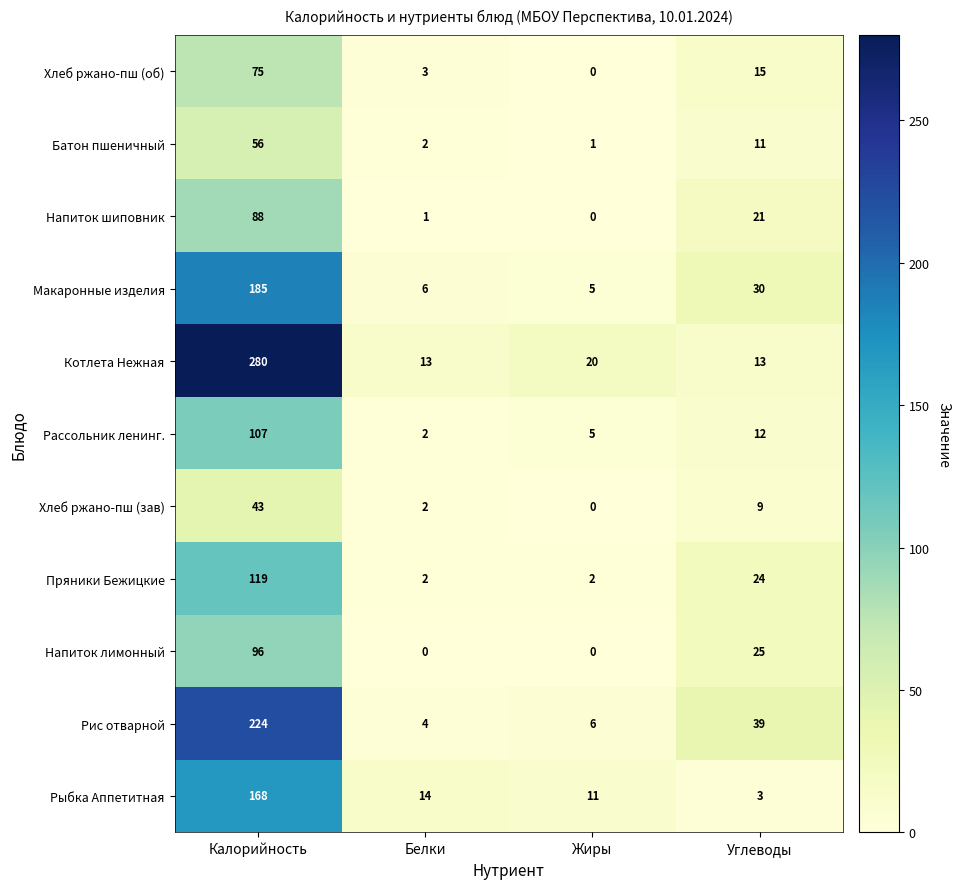

At which label does Напиток лимонный reach its peak?

Калорийность